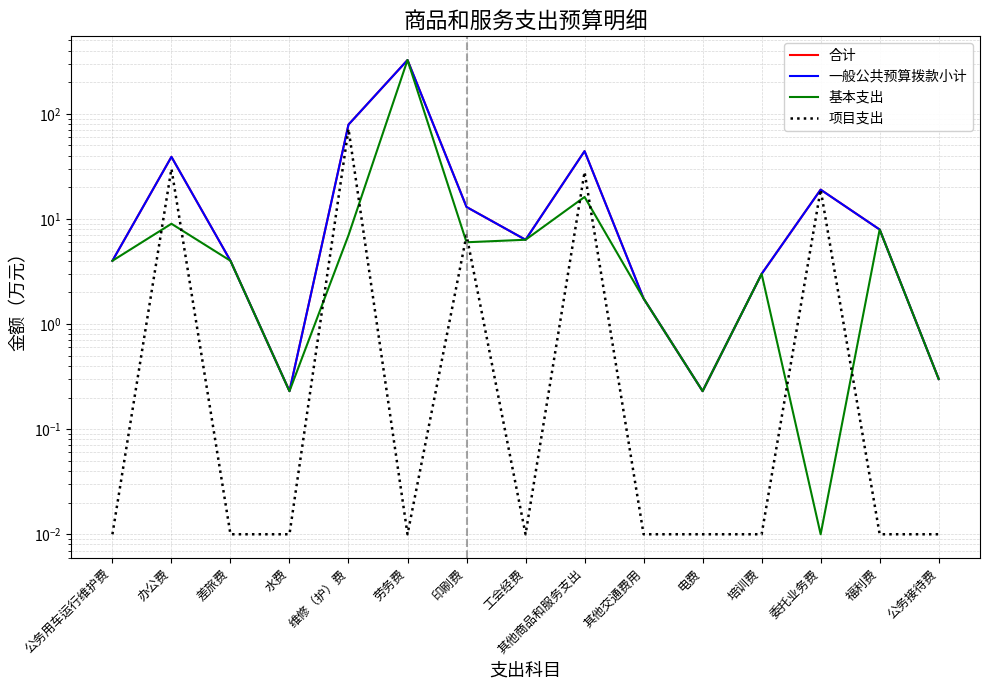

What is the difference between the second highest and second lowest values in the 合计 series?

78.8